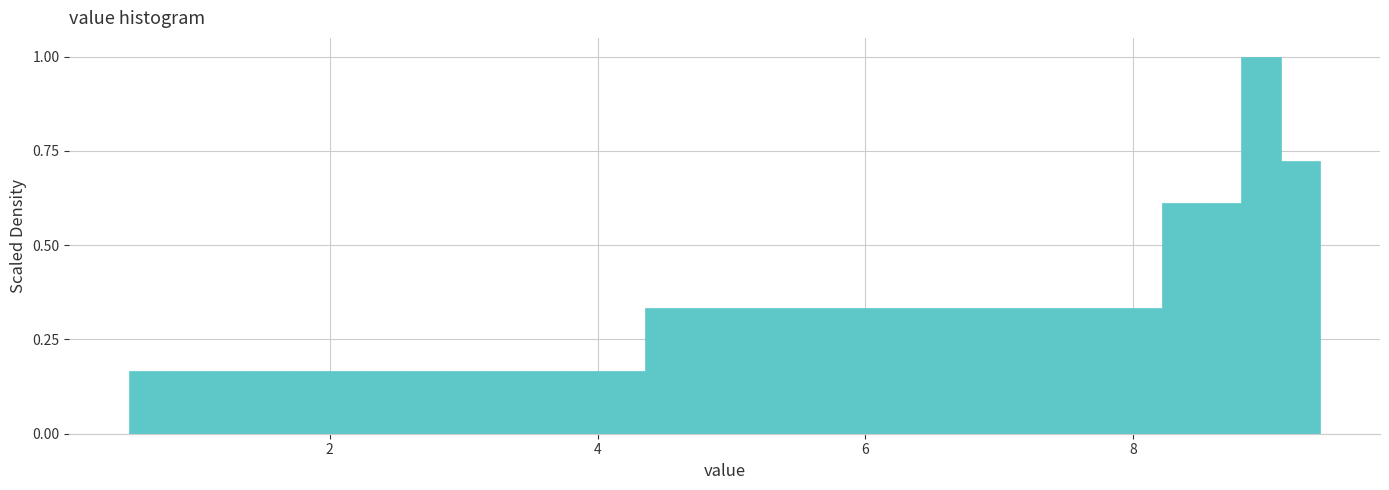

Around what value on the x-axis is the tallest bar? Give the approximate position of its centre, as read against the axis.

9.0